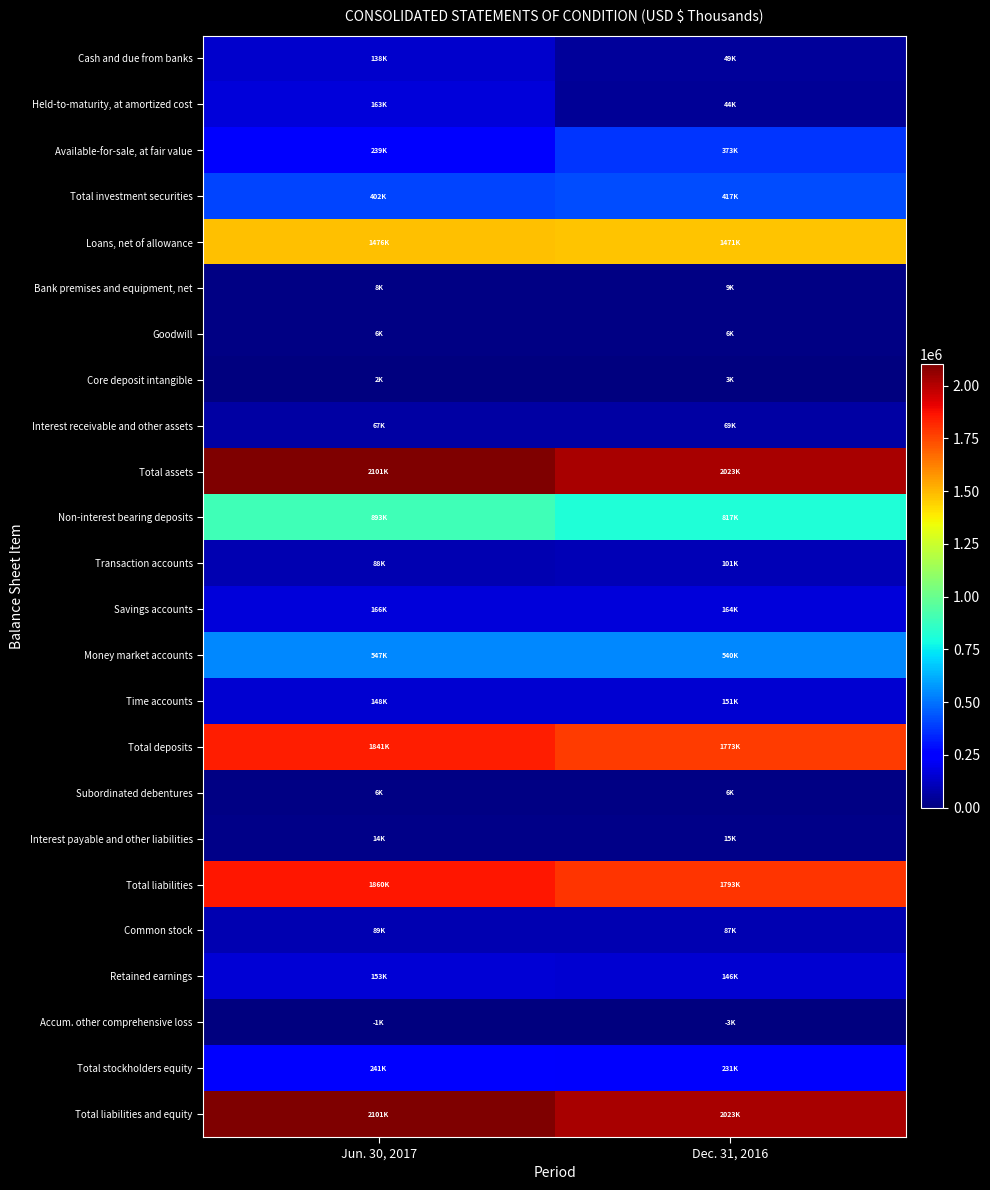

At how many categories does at least one series exceed 743042?

2